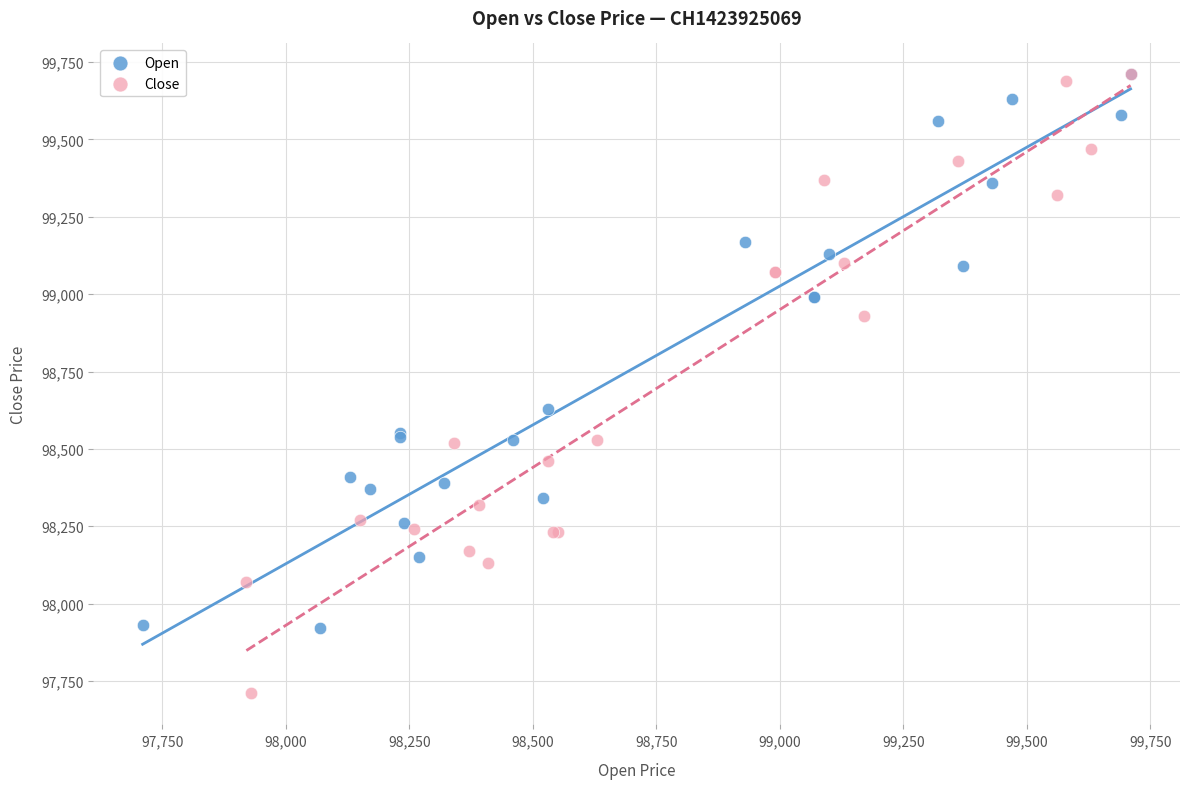

What are all the series names shown in the legend?

Open, Close